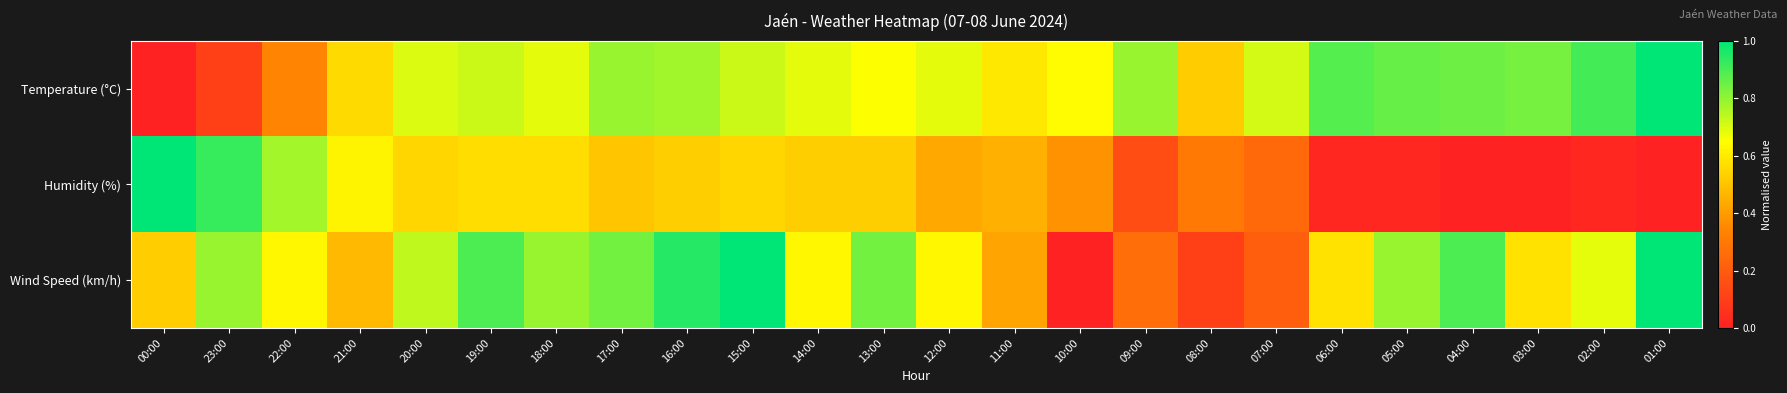

What is the spread (max minus min) of values at 07:00?

0.5